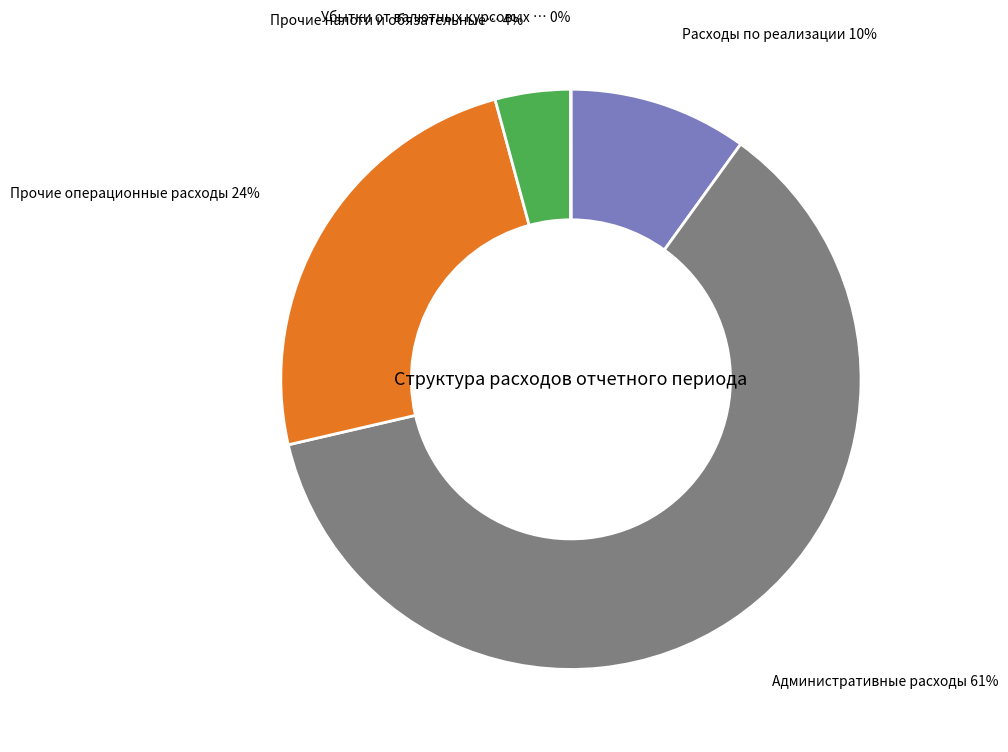

To the nearest percent, what is the average slice percentage?

20%